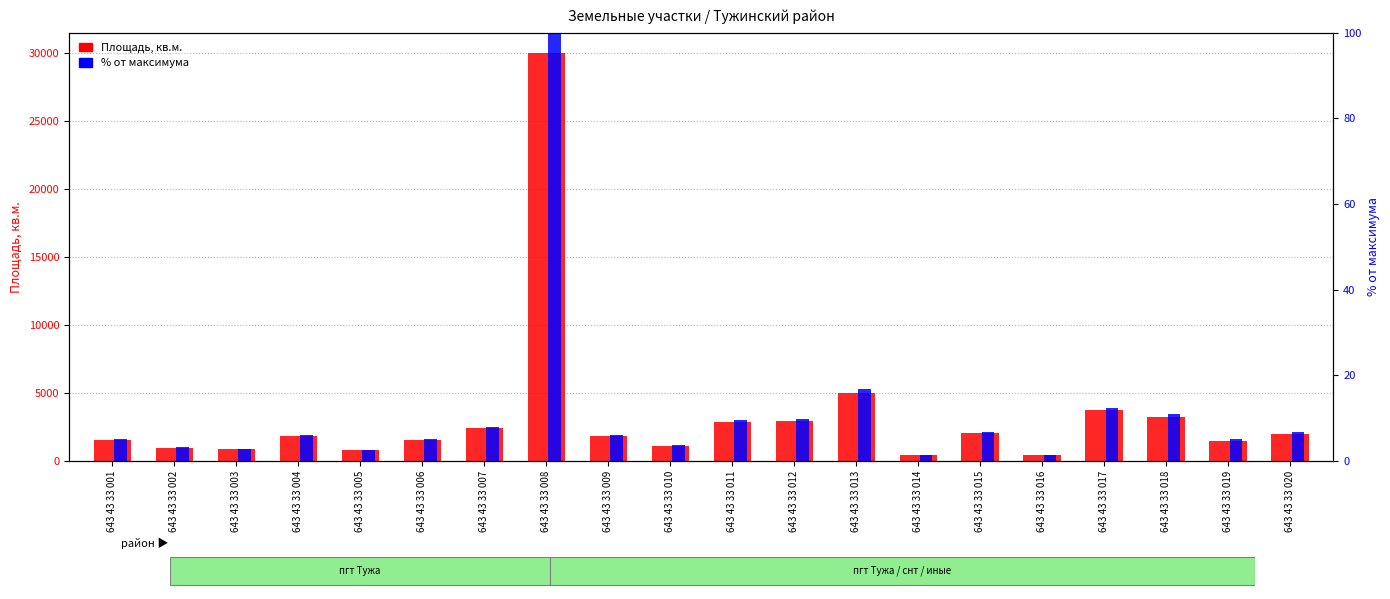

What is the maximum value for % от максимума?

100.0